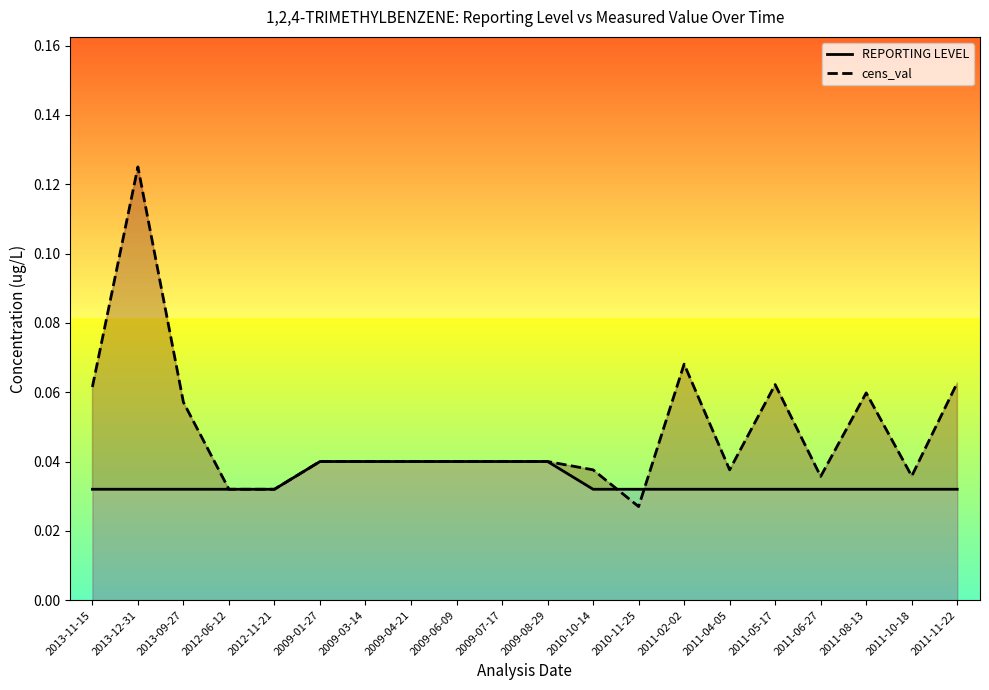

Reading left to right, extract all data points from this chart.

REPORTING LEVEL: 2013-11-15=0.0	2013-12-31=0.0	2013-09-27=0.0	2012-06-12=0.0	2012-11-21=0.0	2009-01-27=0.0	2009-03-14=0.0	2009-04-21=0.0	2009-06-09=0.0	2009-07-17=0.0	2009-08-29=0.0	2010-10-14=0.0	2010-11-25=0.0	2011-02-02=0.0	2011-04-05=0.0	2011-05-17=0.0	2011-06-27=0.0	2011-08-13=0.0	2011-10-18=0.0	2011-11-22=0.0
cens_val: 2013-11-15=0.1	2013-12-31=0.1	2013-09-27=0.1	2012-06-12=0.0	2012-11-21=0.0	2009-01-27=0.0	2009-03-14=0.0	2009-04-21=0.0	2009-06-09=0.0	2009-07-17=0.0	2009-08-29=0.0	2010-10-14=0.0	2010-11-25=0.0	2011-02-02=0.1	2011-04-05=0.0	2011-05-17=0.1	2011-06-27=0.0	2011-08-13=0.1	2011-10-18=0.0	2011-11-22=0.1